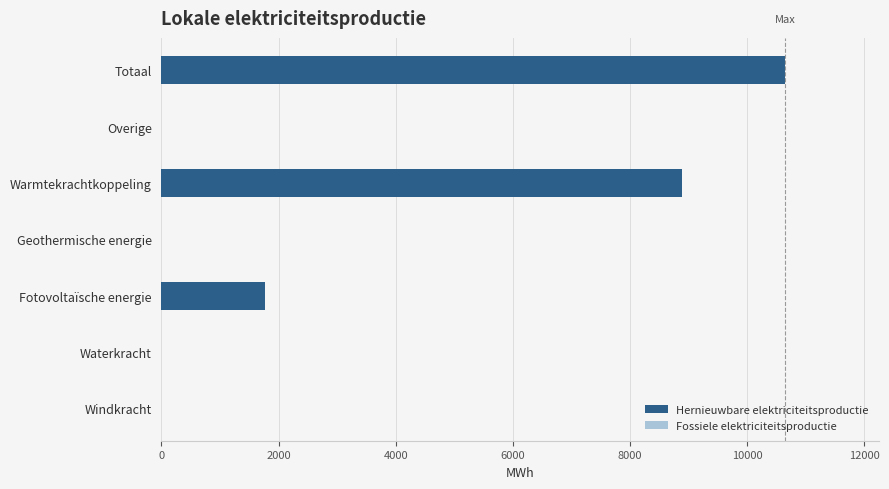

Is it true that the value at Windkracht is 0.0?

True